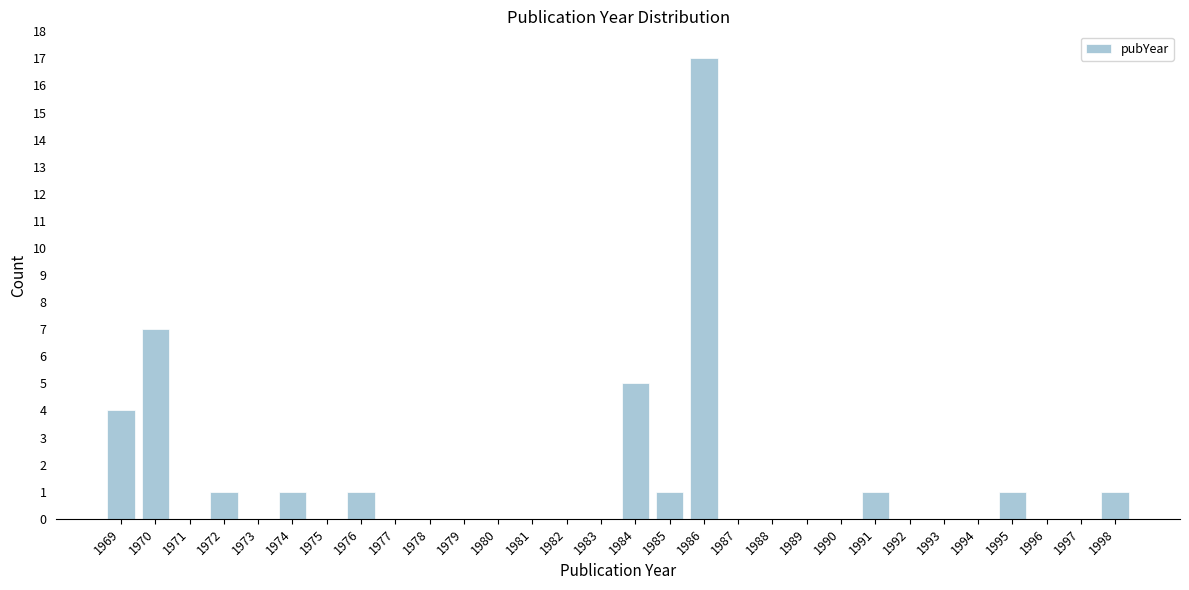

Reading right to left, what are all the values shown in this chart?

1998=1	1997=0	1996=0	1995=1	1994=0	1993=0	1992=0	1991=1	1990=0	1989=0	1988=0	1987=0	1986=17	1985=1	1984=5	1983=0	1982=0	1981=0	1980=0	1979=0	1978=0	1977=0	1976=1	1975=0	1974=1	1973=0	1972=1	1971=0	1970=7	1969=4